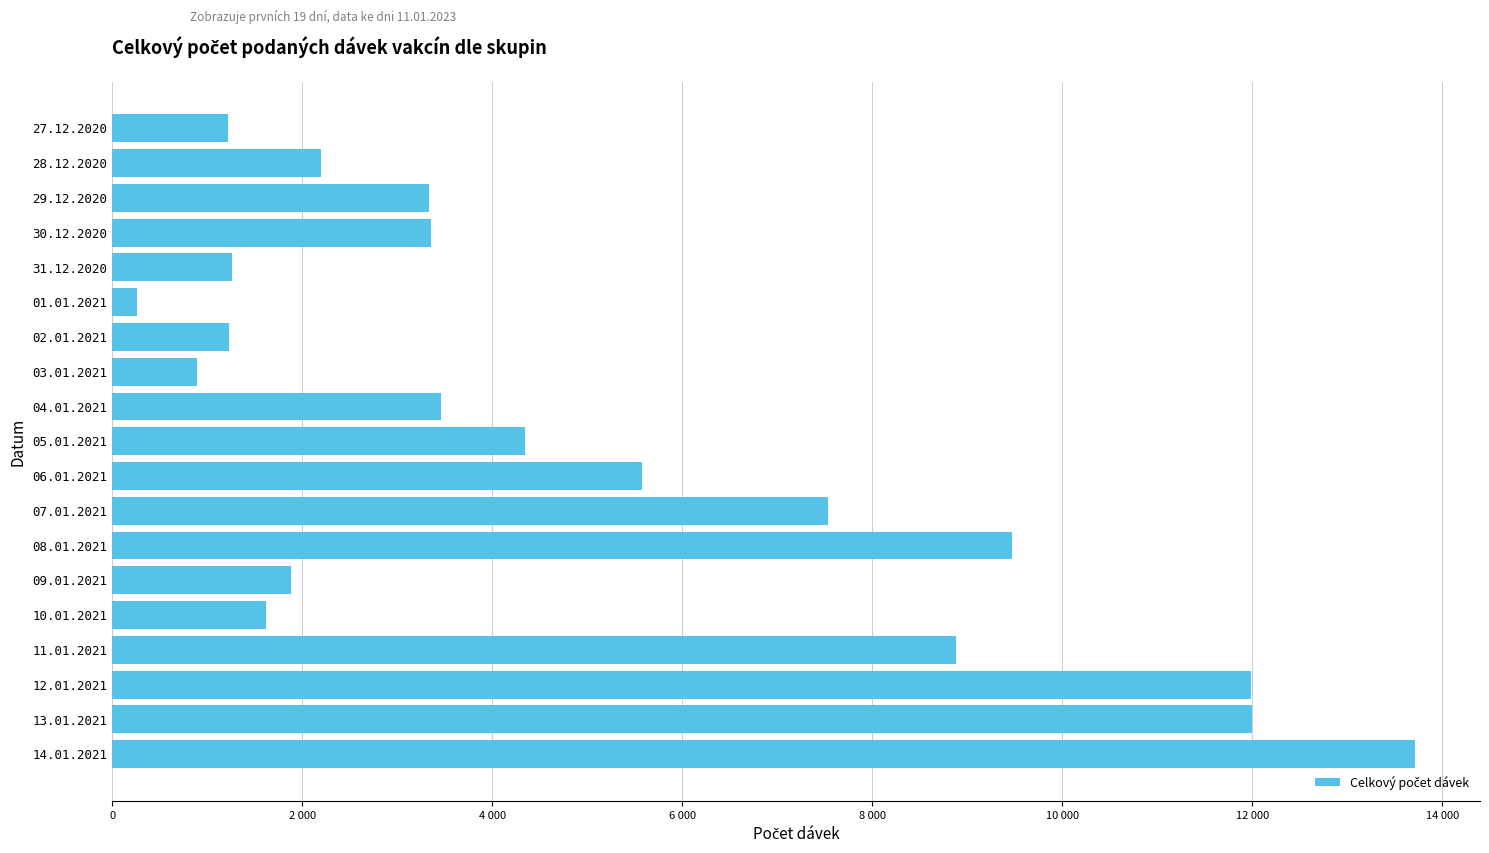

What is the difference between the maximum and minimum values?

13453